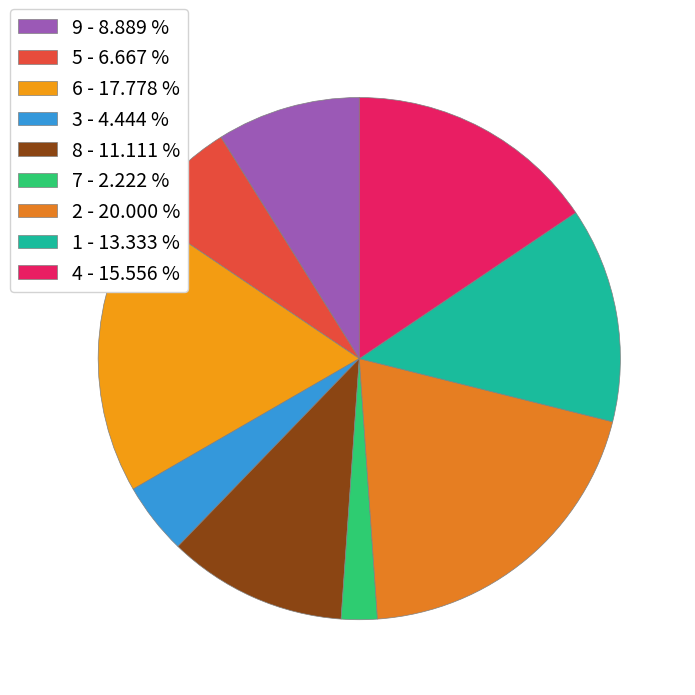

Which category has the biggest portion of the pie?

2